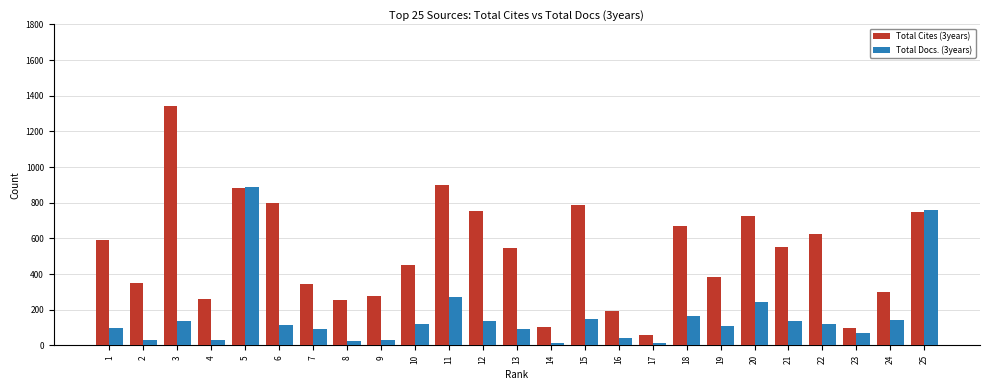

How many distinct data groups are displayed?

2